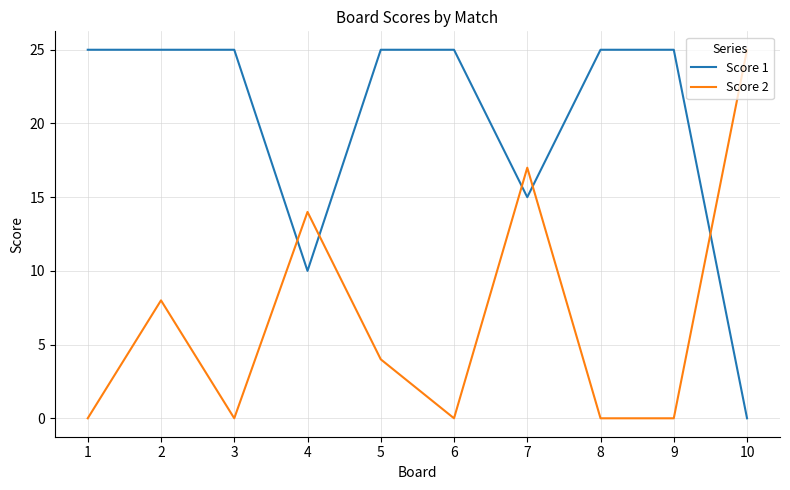

Which series has the largest total across all categories?

Score 1